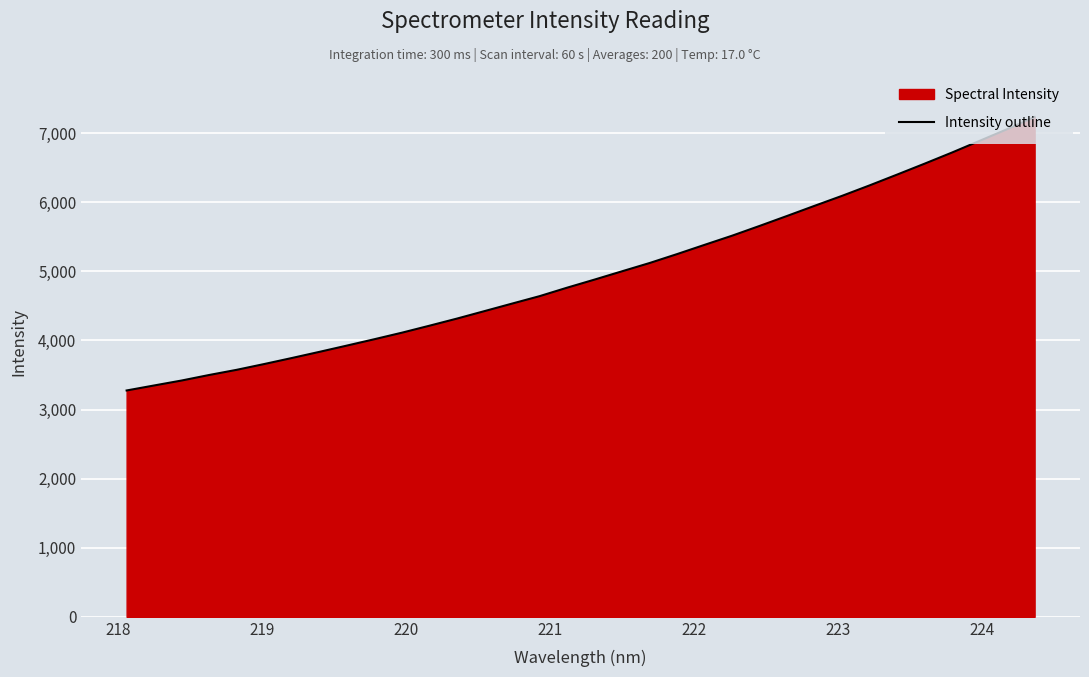

What is the maximum value shown in the chart?

7235.6